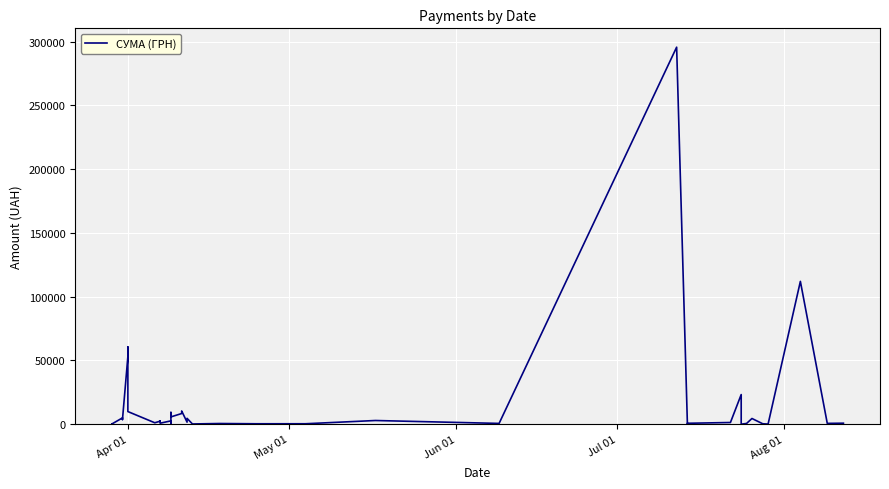

How many categories are shown in the chart?

40